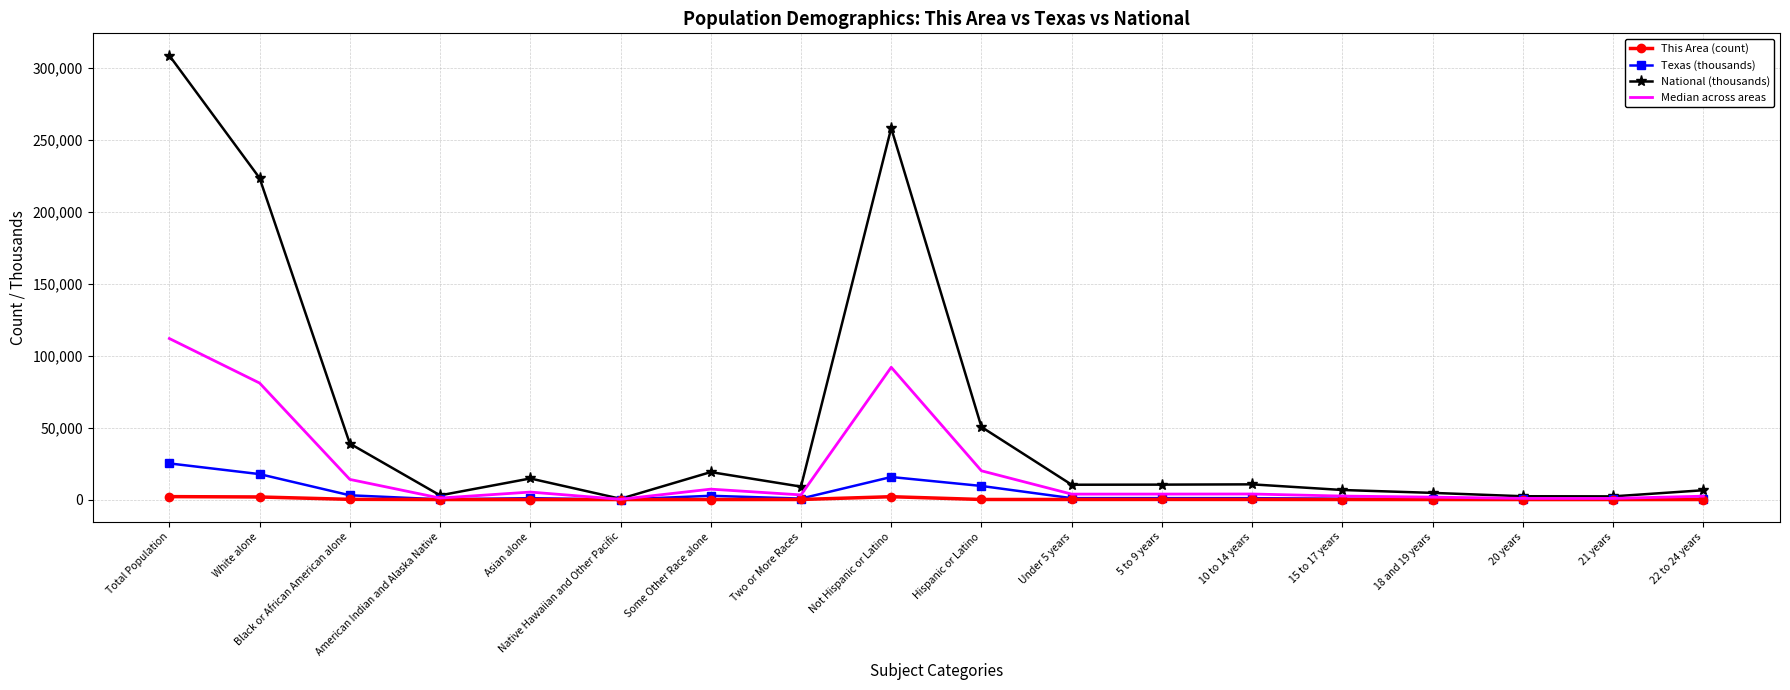

Where does the Texas (thousands) series first go above 964?

Total Population